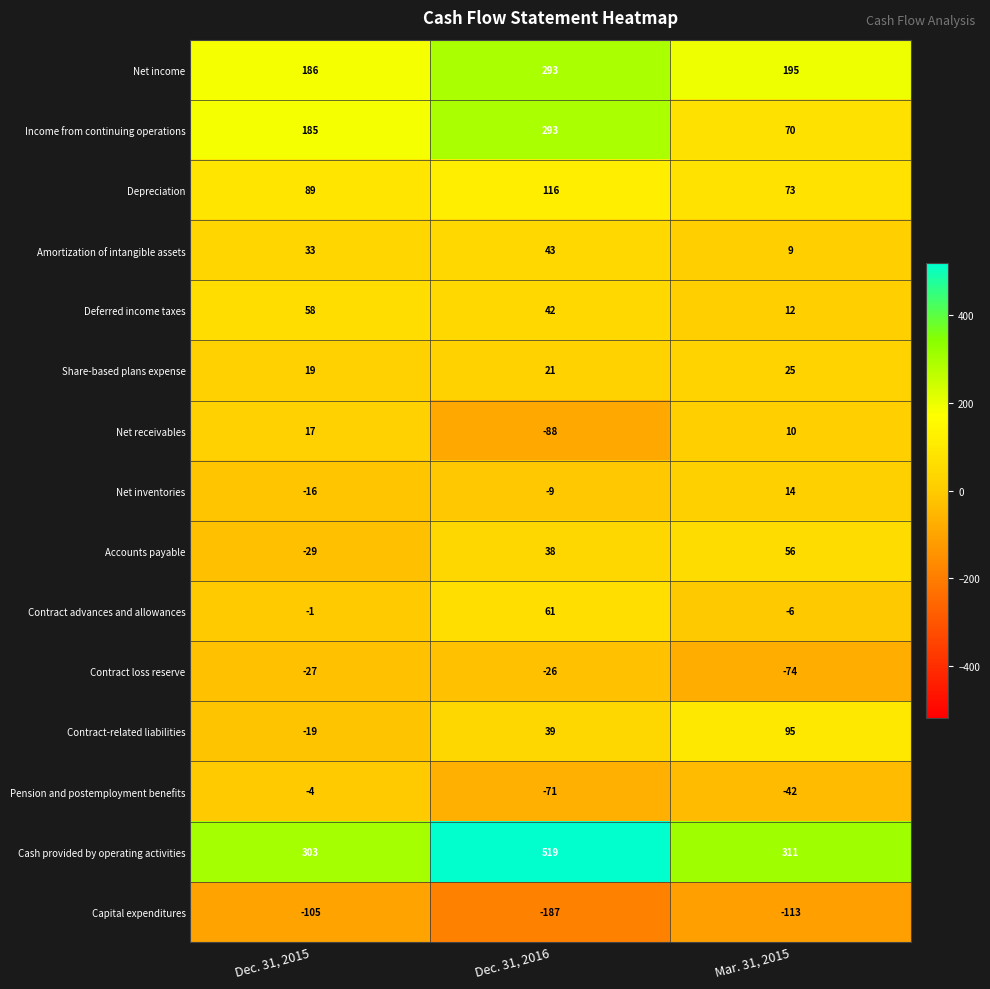

Where is Contract advances and allowances nearest to the value 27?

Dec. 31, 2015